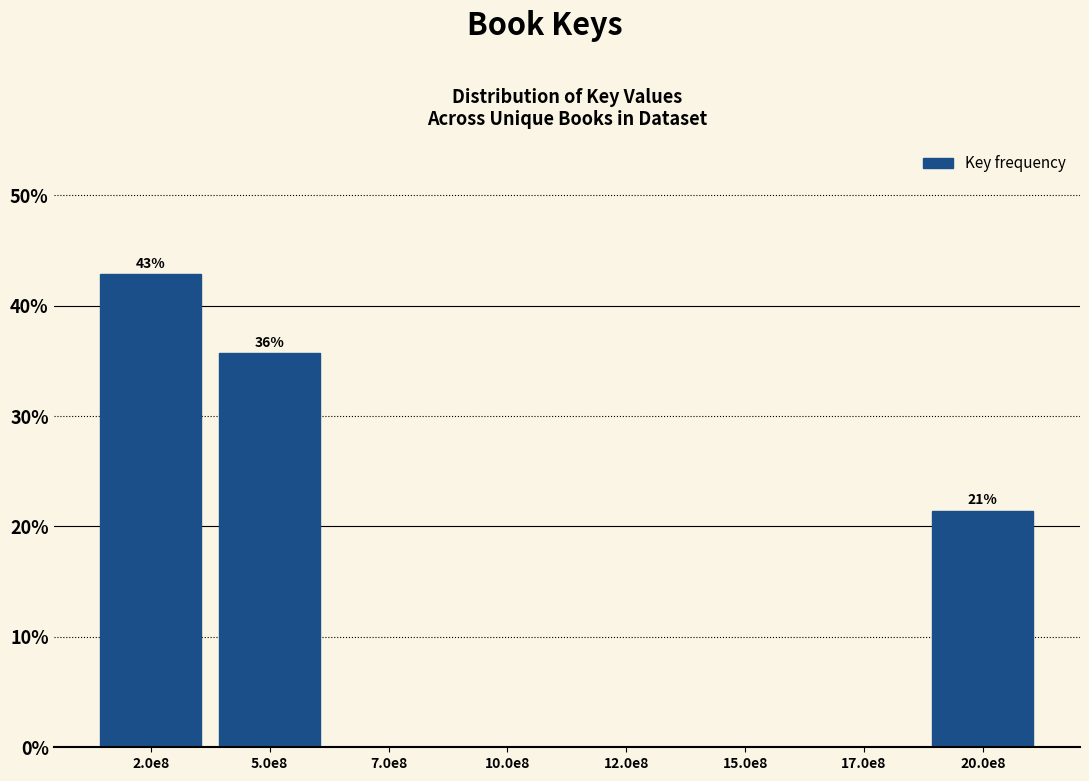

What is the change in value from 5.0e8 to 17.0e8?

-35.7